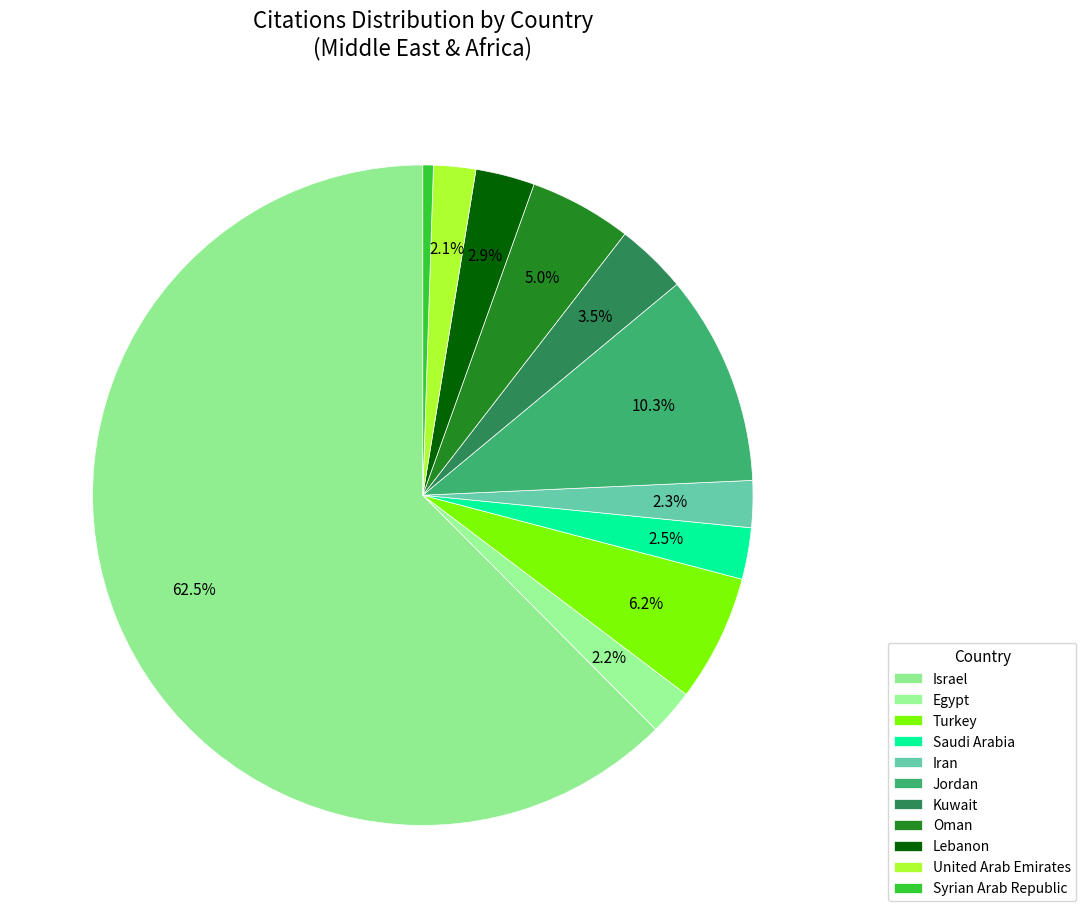

What is the majority slice?

Israel